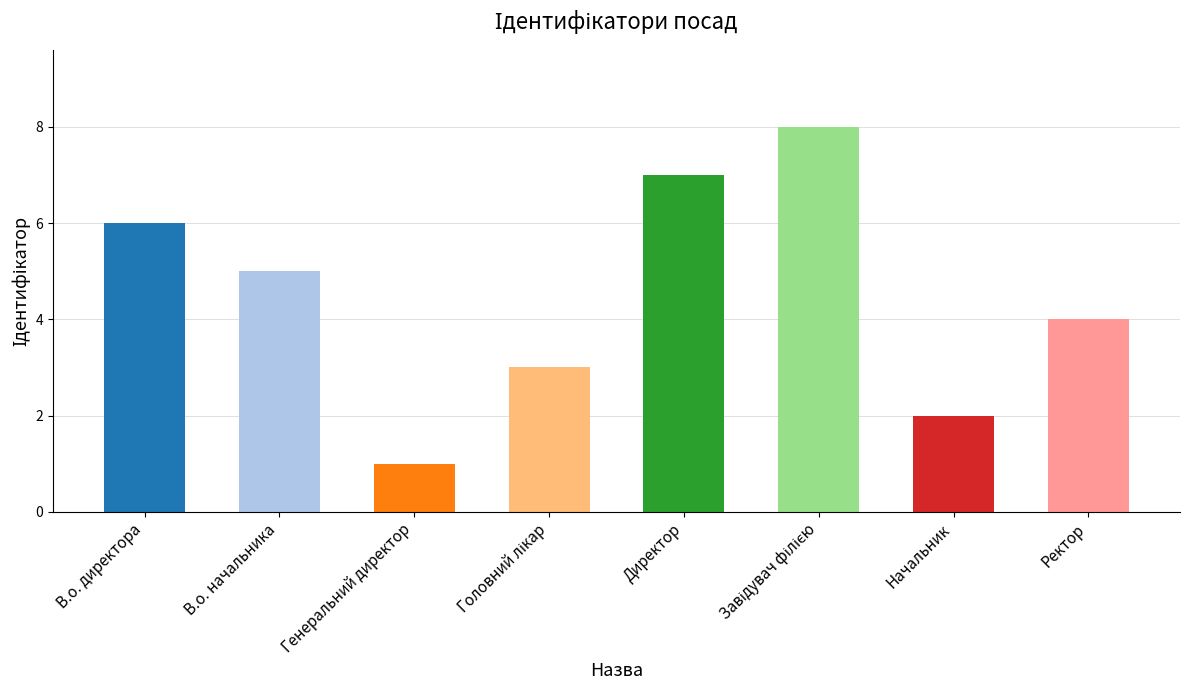

The chart shows a value of 2 at В.о. начальника. True or false?

False